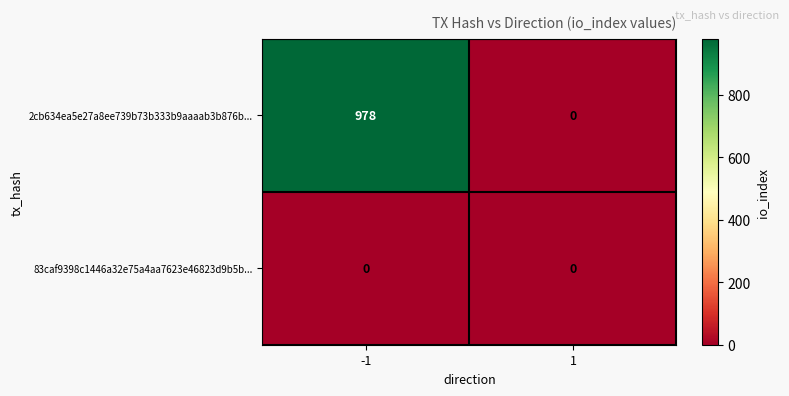

True or false: 2cb634ea5e27a8ee739b73b333b9aaaab3b876b... has a value of 978 at -1.

True